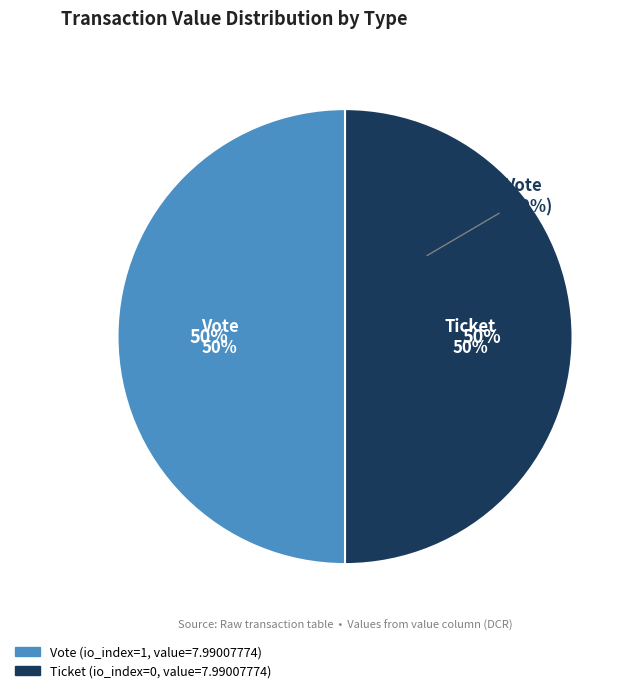

Which category has the biggest portion of the pie?

Vote (index 1)